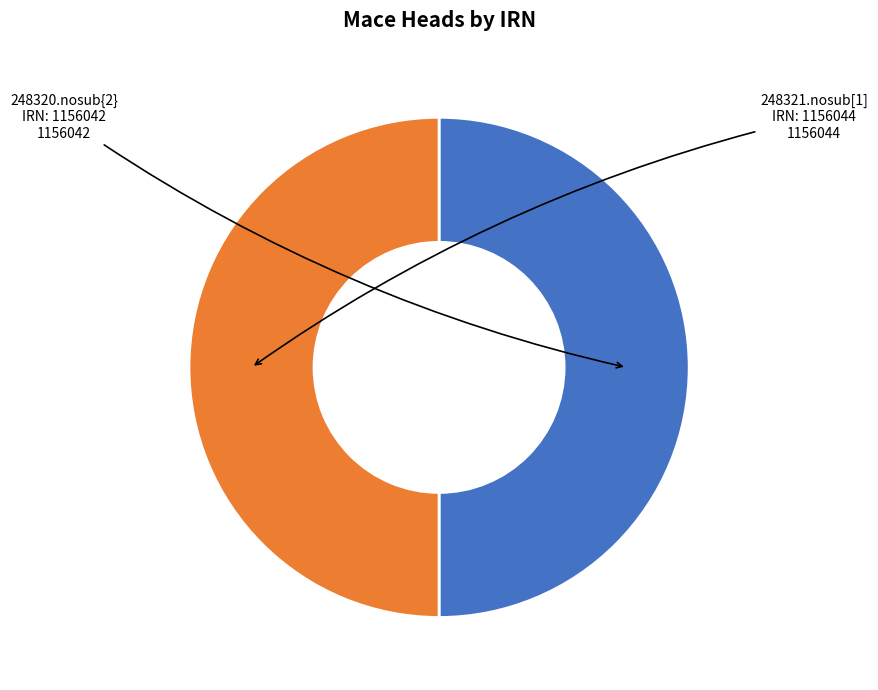

True or false: 248321.nosub[1] IRN: 1156044 accounts for 50% of the total.

True